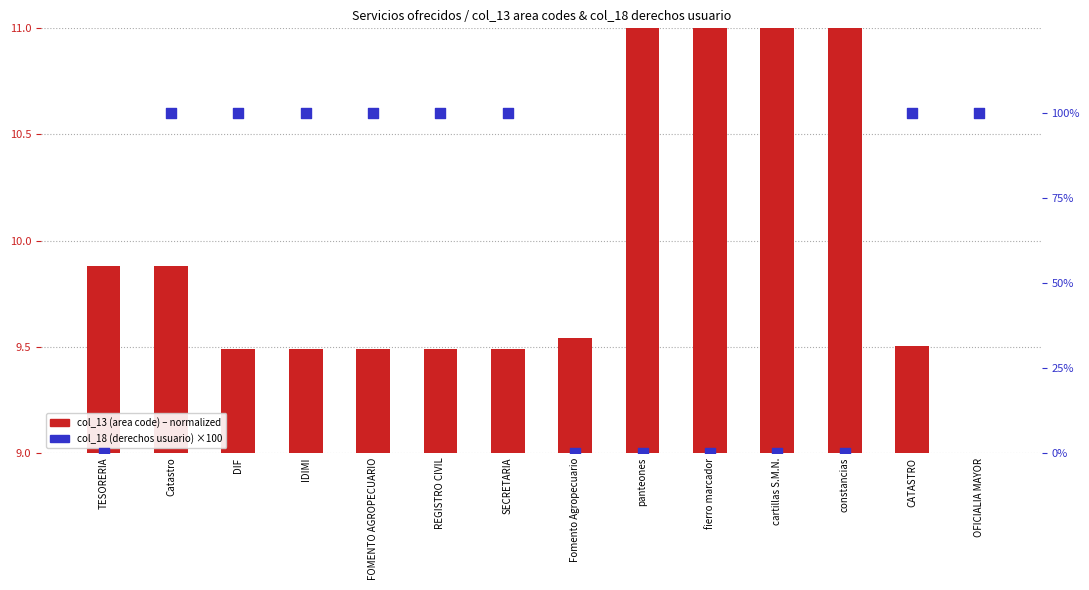

Which series has the largest total across all categories?

col_18 (derechos usuario) ×100